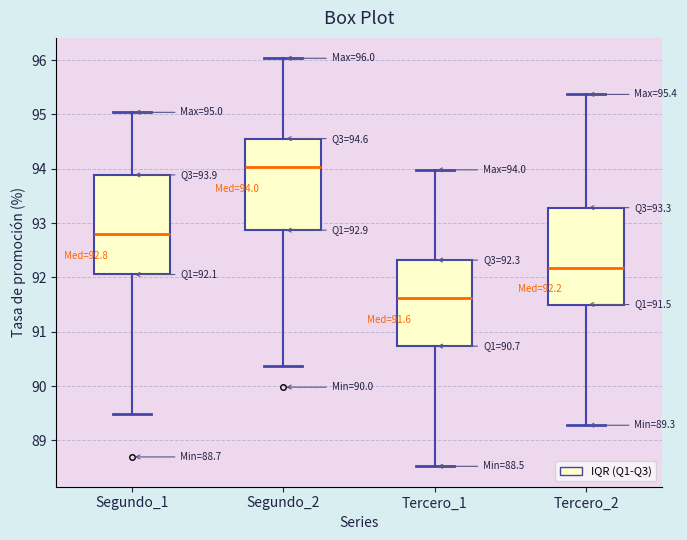

Which box's median line is the lowest?

Tercero_1